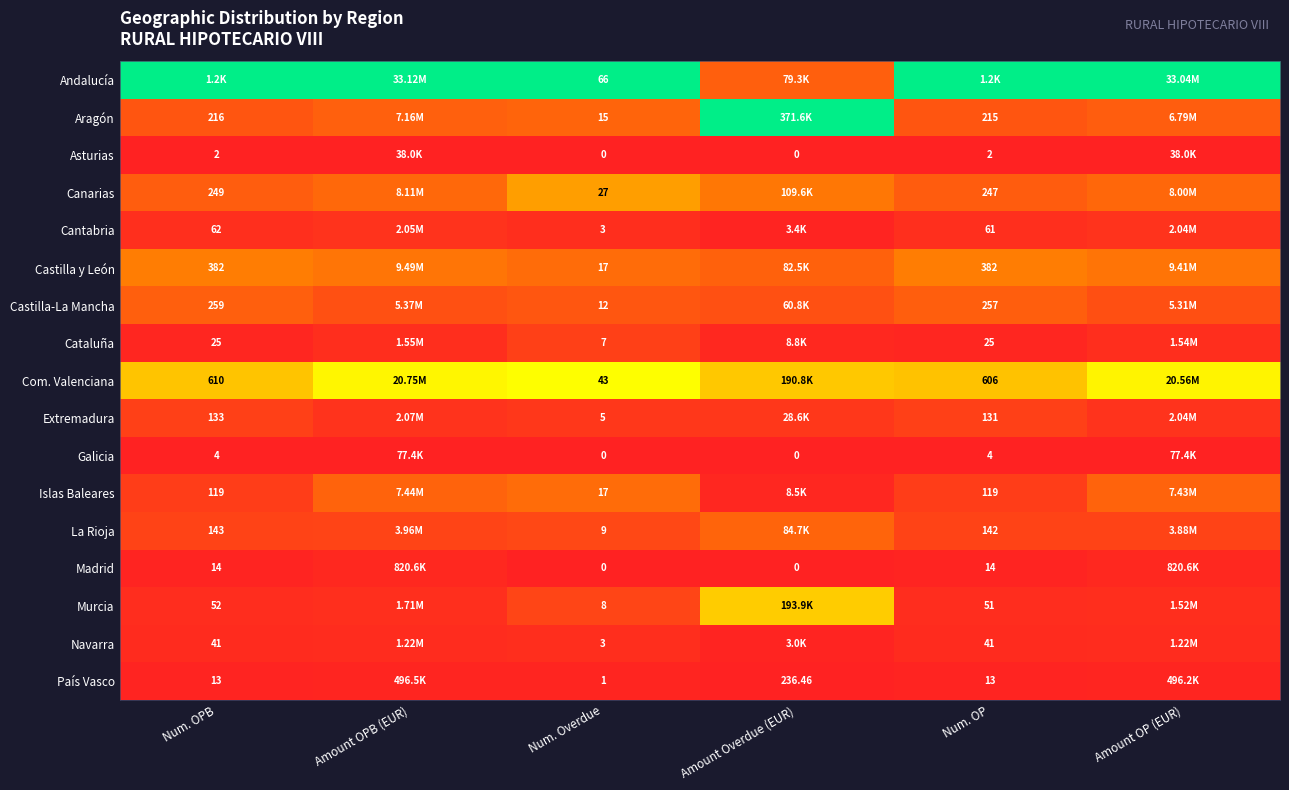

The Extremadura series shows 0.1 at Num. Overdue. True or false?

False